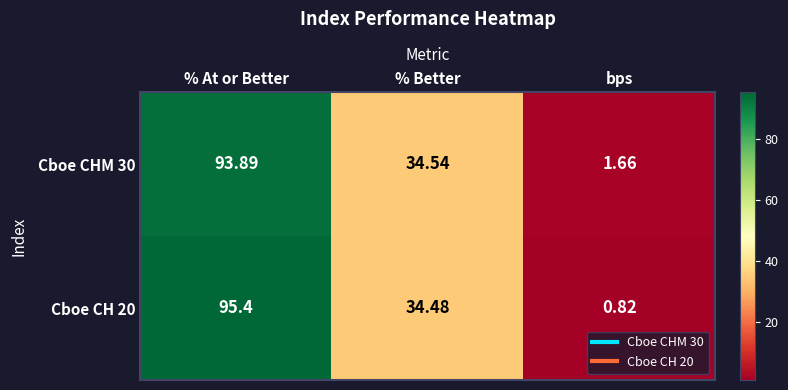

At which label does Cboe CH 20 reach its peak?

% At or Better